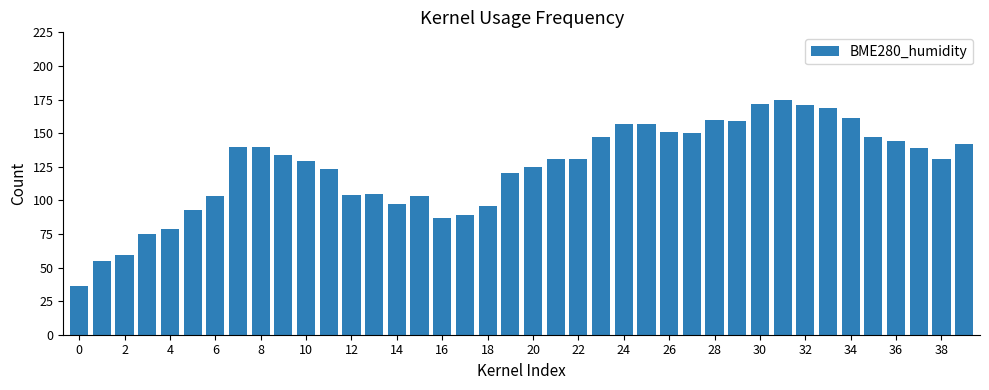

What is the value of the 36th bar from the left?

147